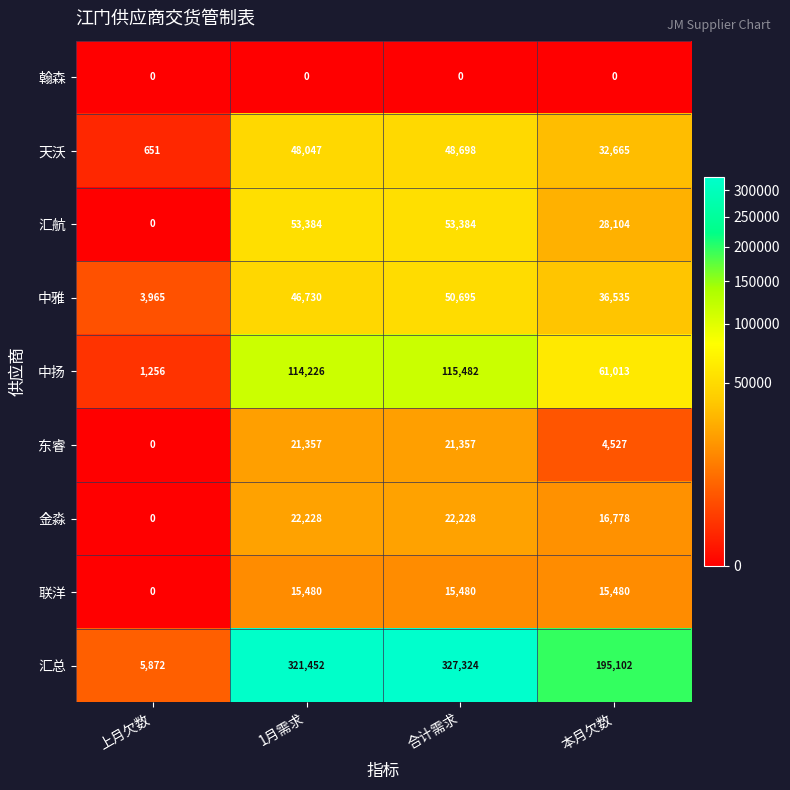

Which series has the widest spread of values?

汇总